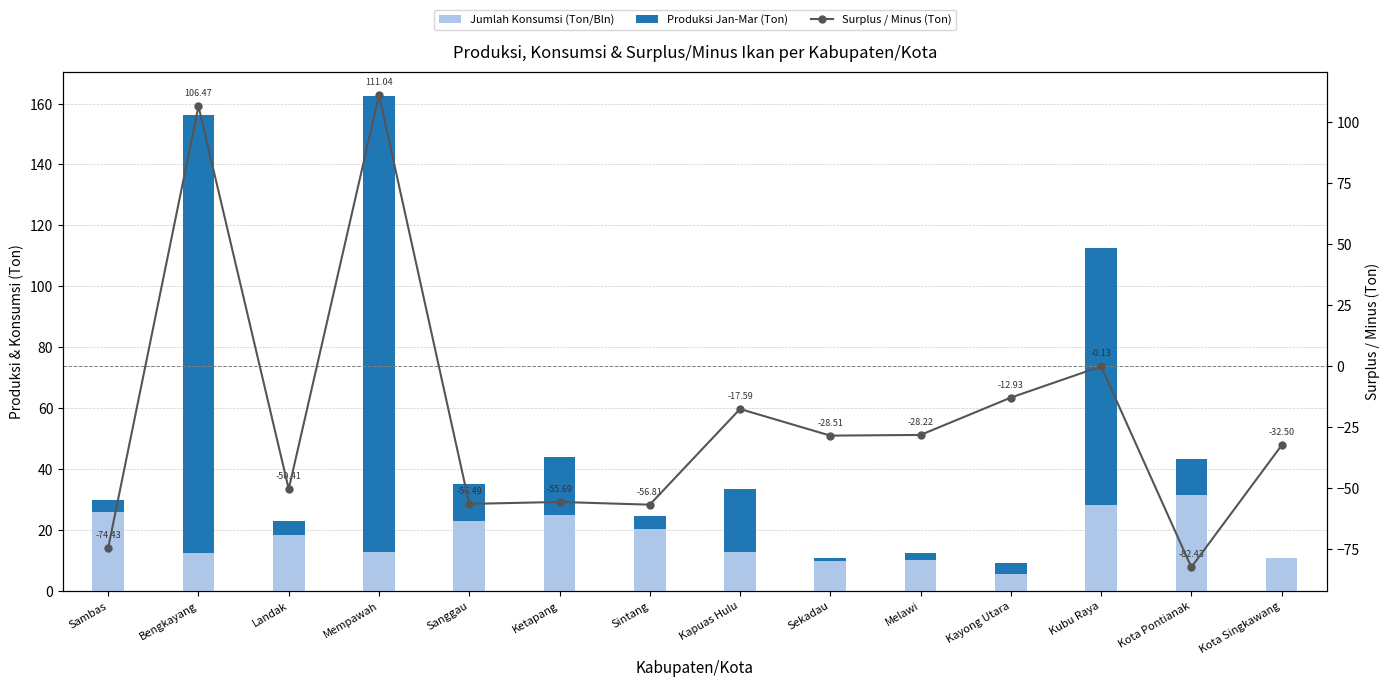

How many positive values does the Surplus / Minus (Ton) series have?

2